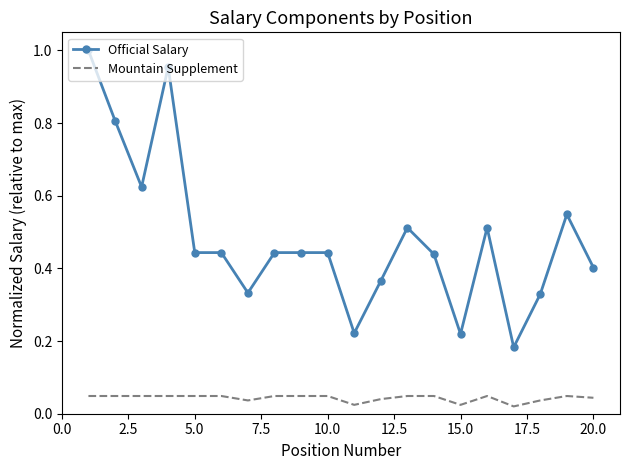

List the series in order of their overall mean, lowest first.

Mountain Supplement, Official Salary